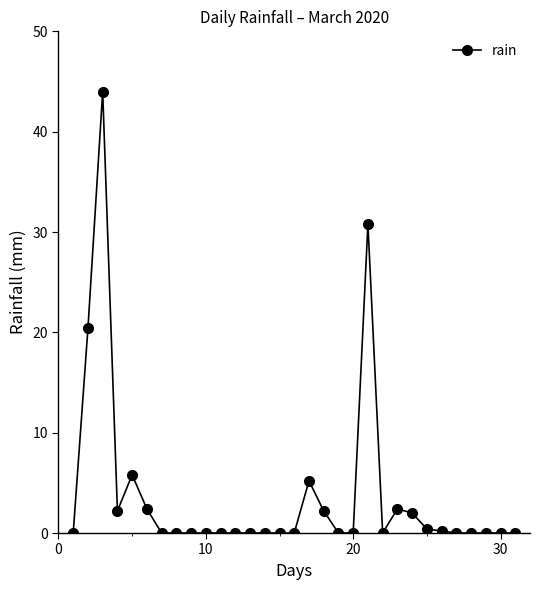

How many distinct data groups are displayed?

1